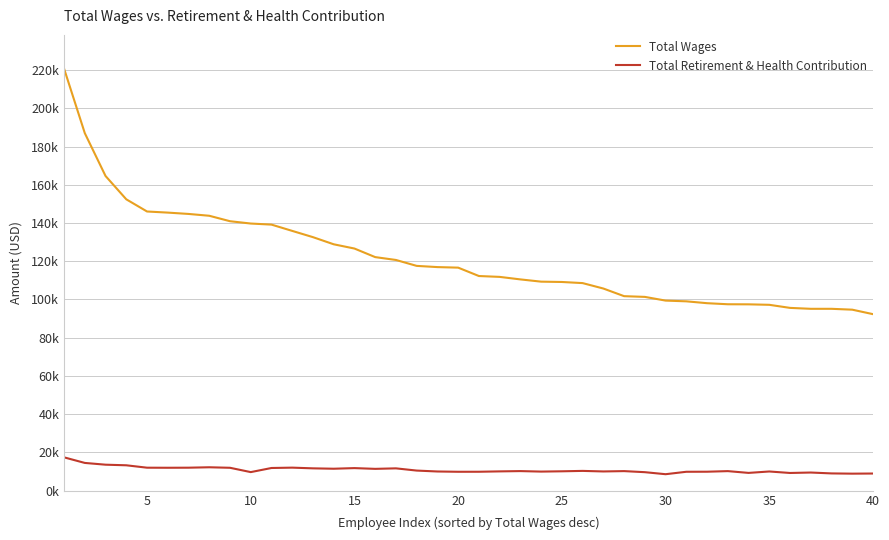

True or false: Total Wages has more than 1 points higher than both neighbors.

False